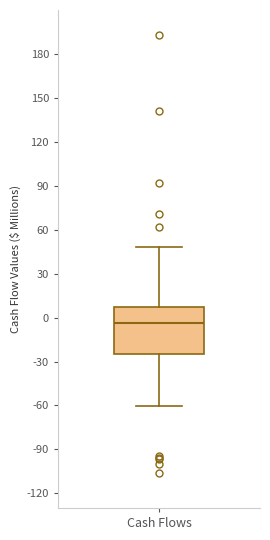

Transcribe this box plot: give where the median line is, the range the box spans, and where the two whiskers end, as read against the y-axis. The values are not printed on the chart, so give them approximately, as read against the axis.

median -5, box -25 to 10, whiskers -60 to 50